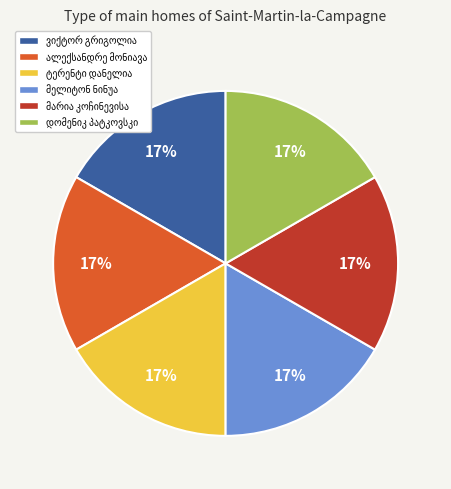

Does any single category account for the majority?

No